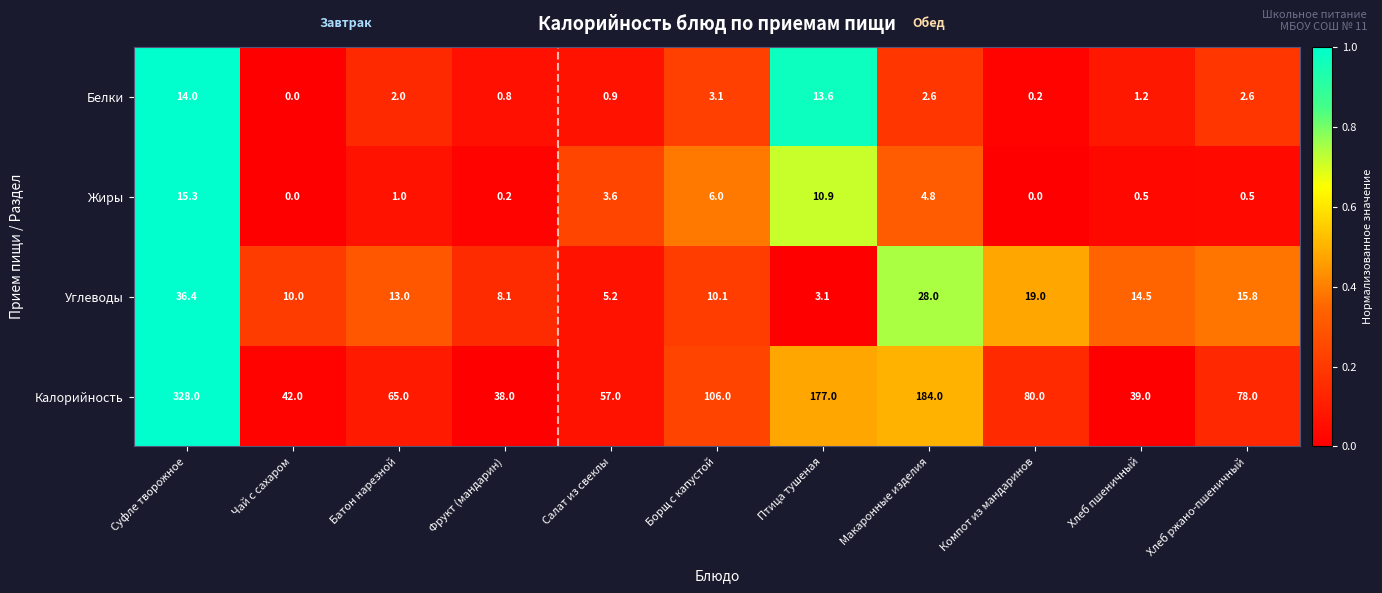

What is the maximum value shown in the chart?

328.0